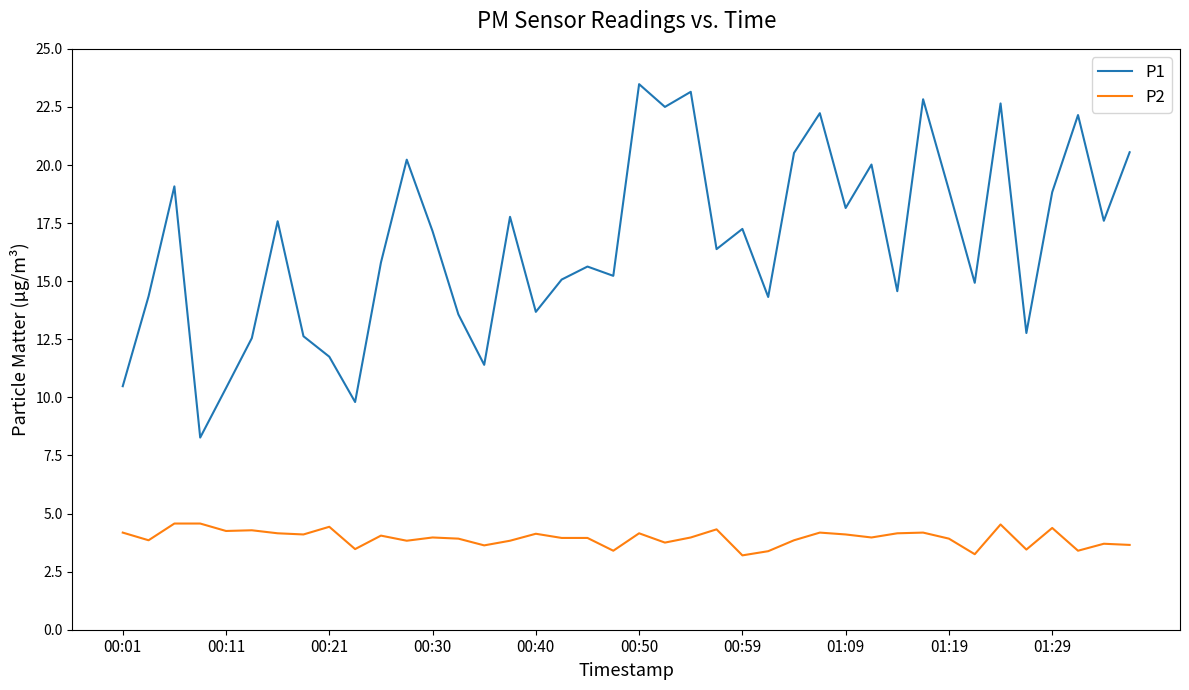

True or false: P2 and P1 cross at least once.

False